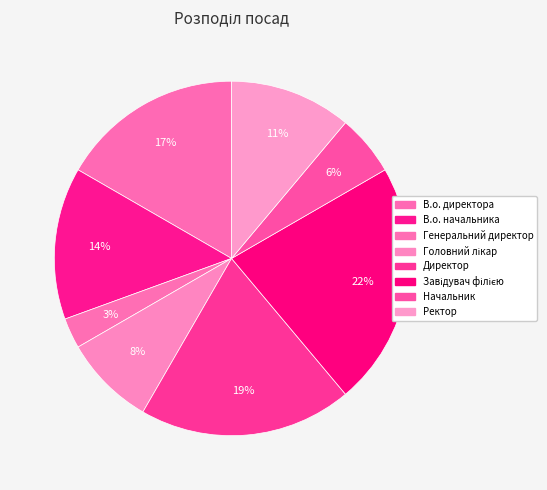

How many segments does this pie chart have?

8